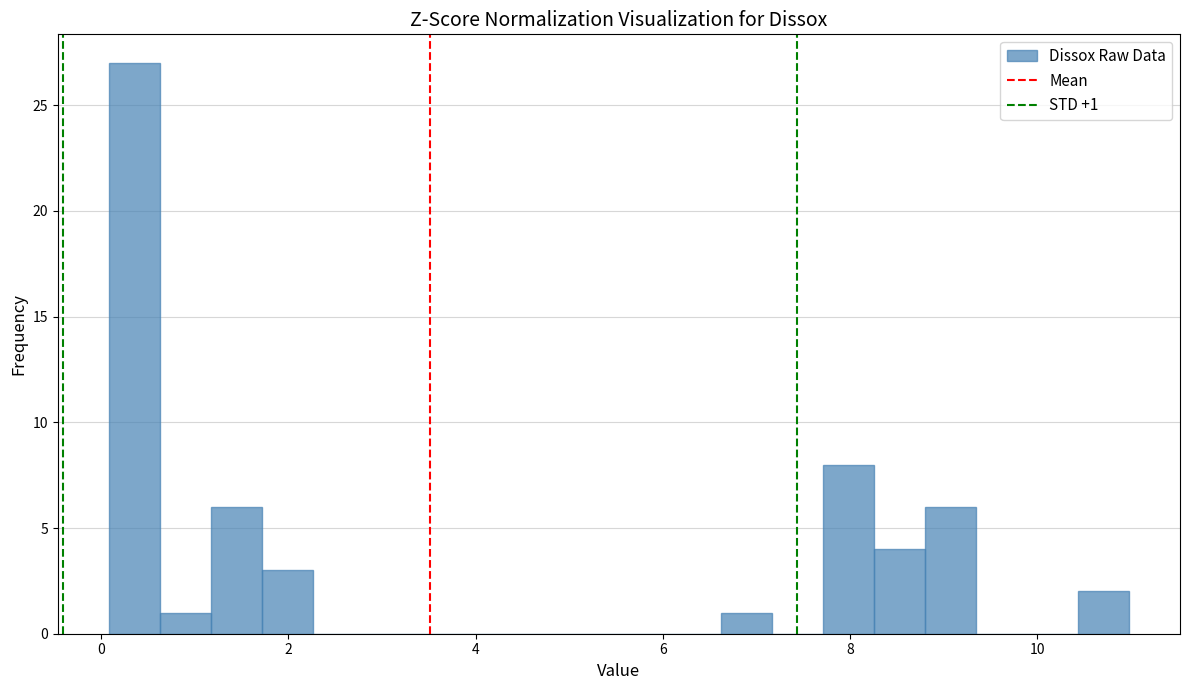

Read against the x-axis, roughly where is the centre of the tallest bar?

0.4